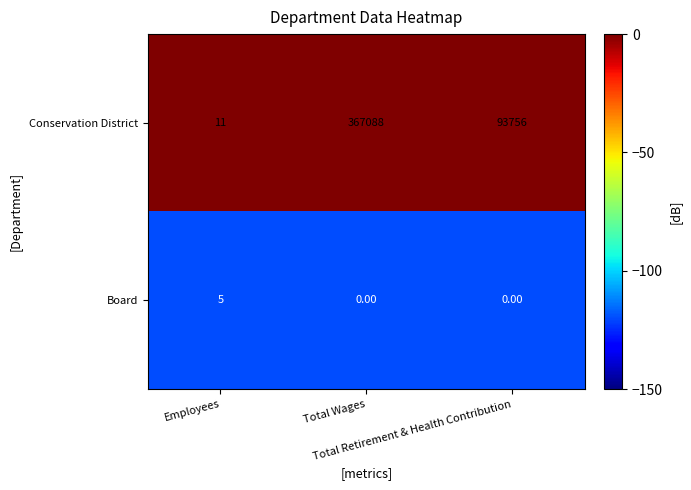

Rank the series by their maximum value, from lowest to highest.

Board, Conservation District